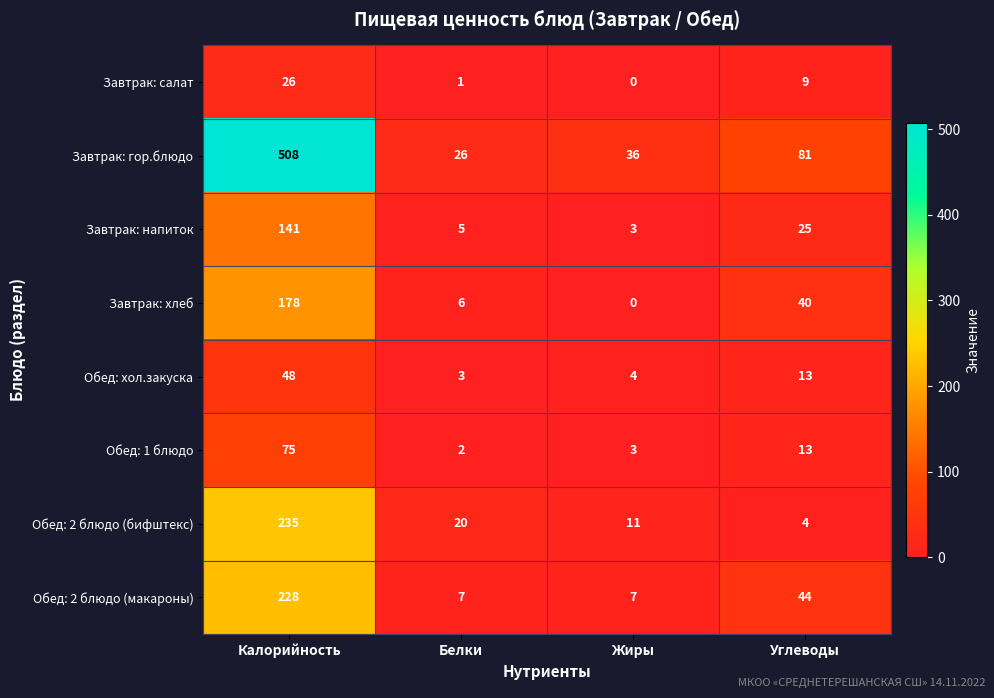

Which label corresponds to the smallest value in the chart?

Жиры